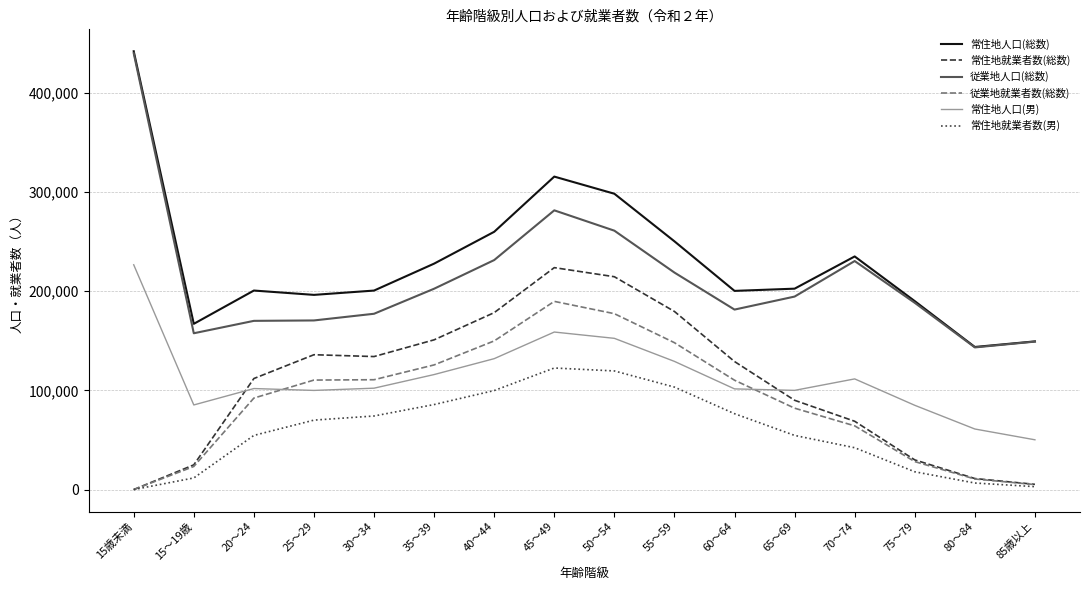

True or false: 常住地人口(男) has a value of 170840 at 35～39.

False